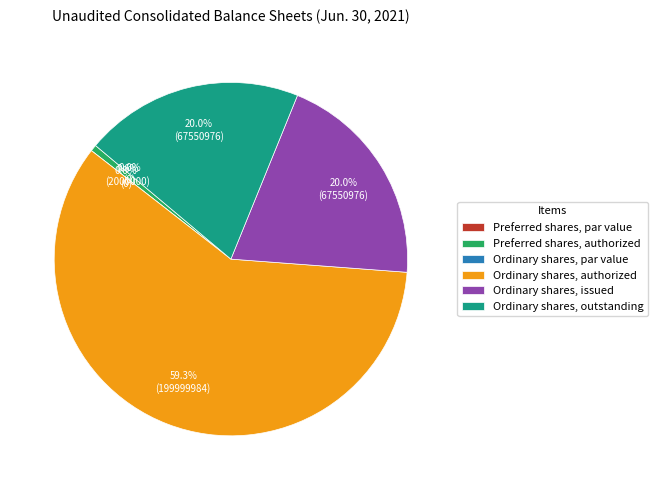

How many segments does this pie chart have?

6